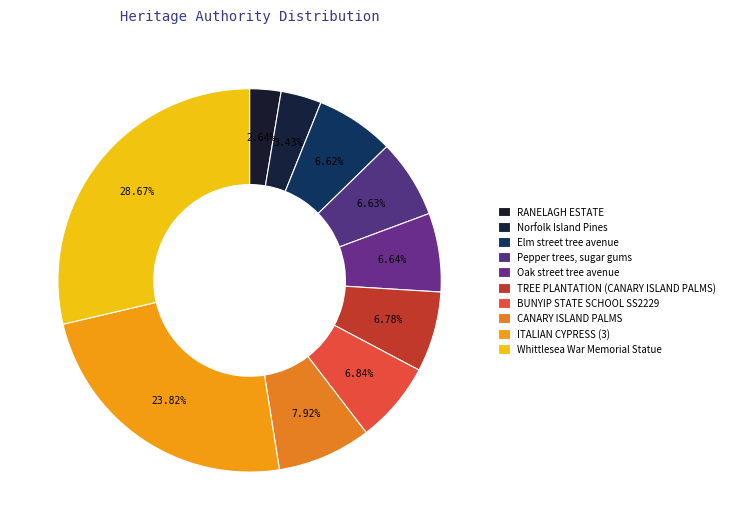

Which category has the smallest portion of the pie?

RANELAGH ESTATE